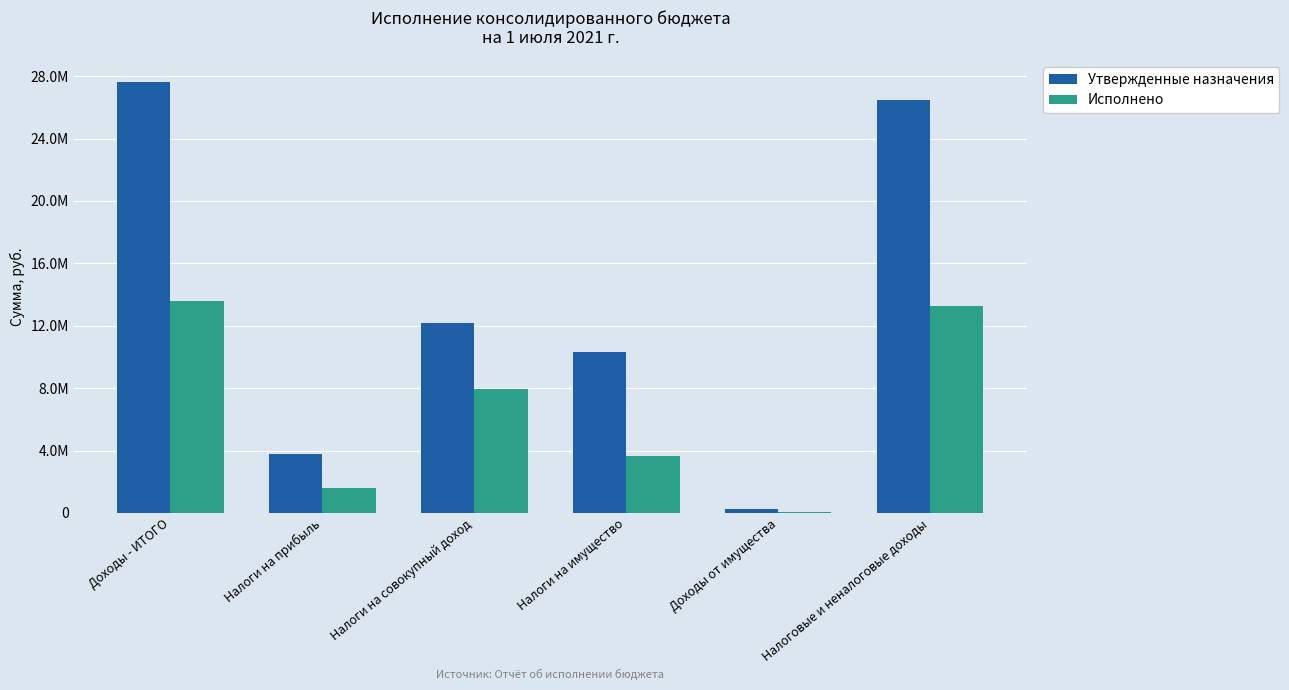

What is the difference between the maximum and second lowest values in the Утвержденные назначения series?

23876656.2